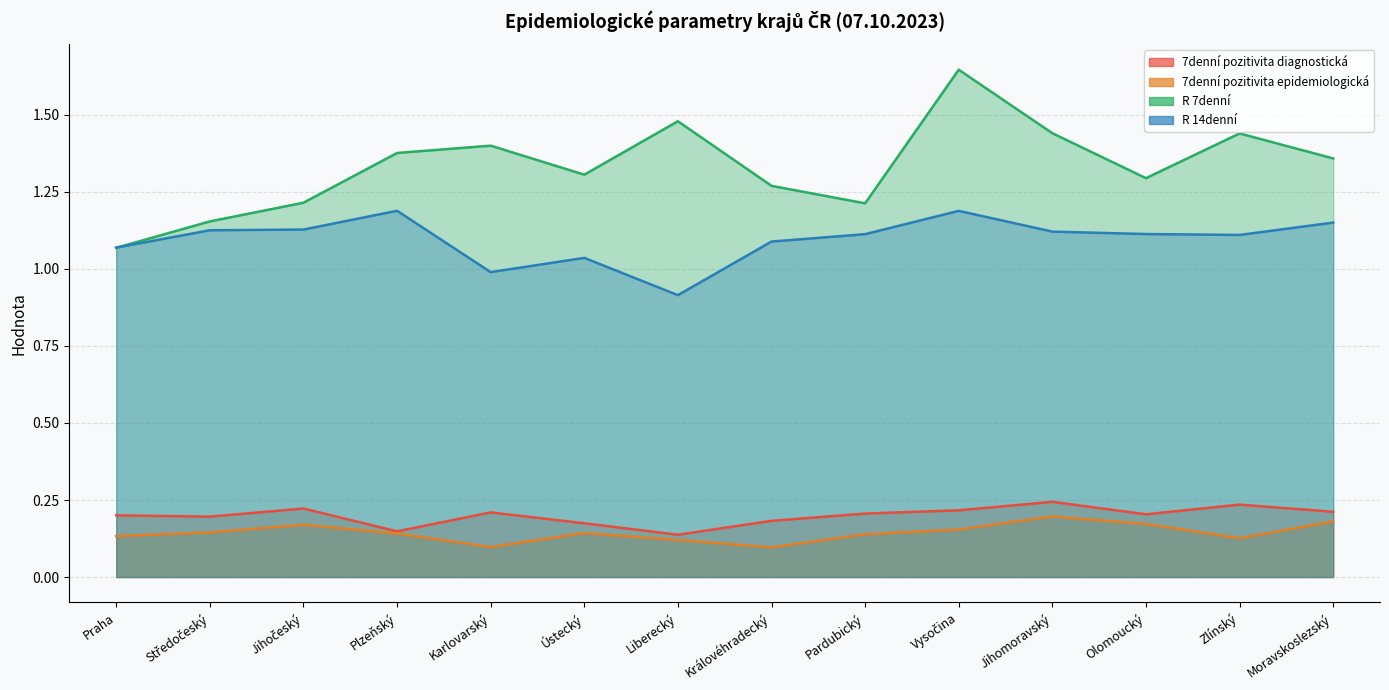

Which series has the widest spread of values?

R 7denní